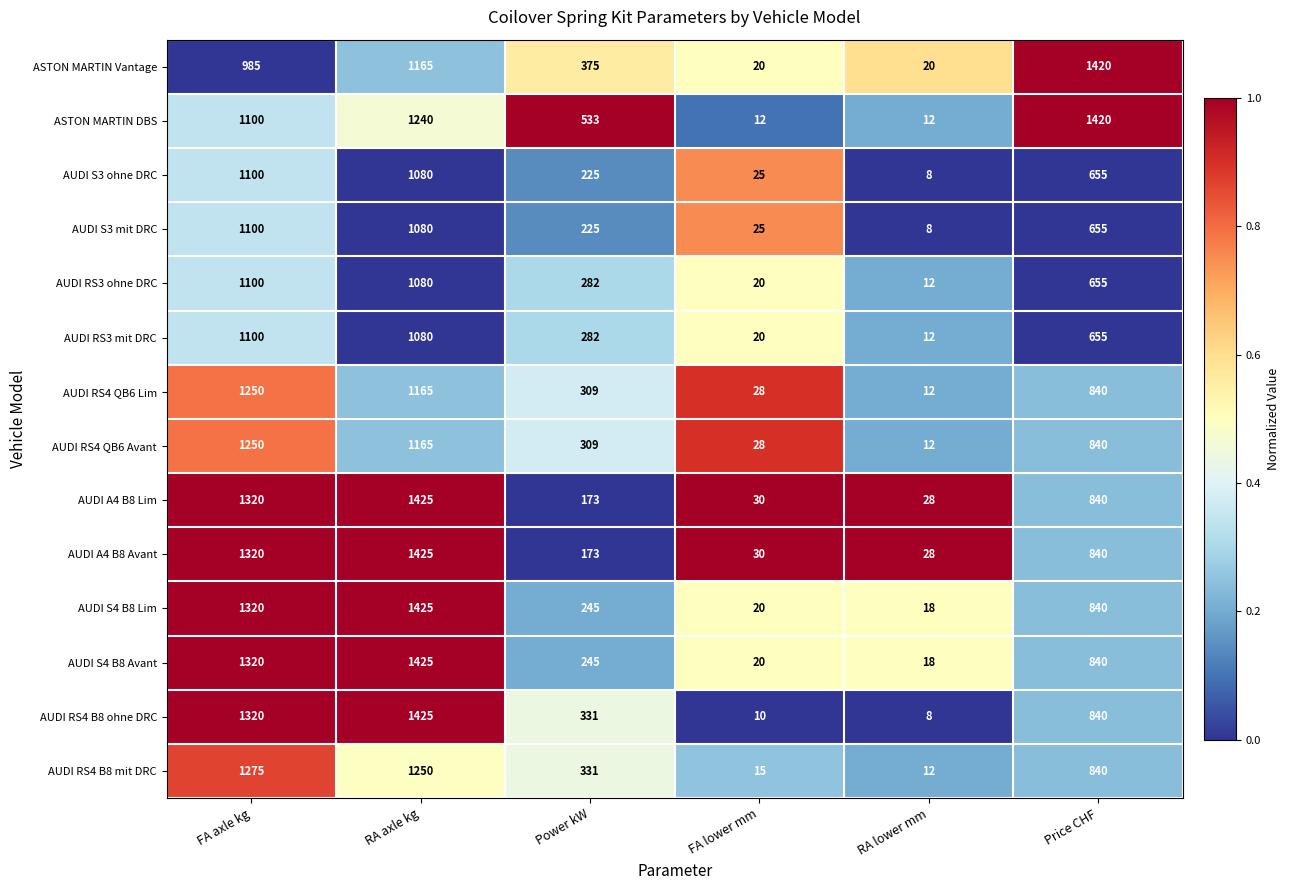

At which label does AUDI RS3 mit DRC first exceed 655?

FA axle kg